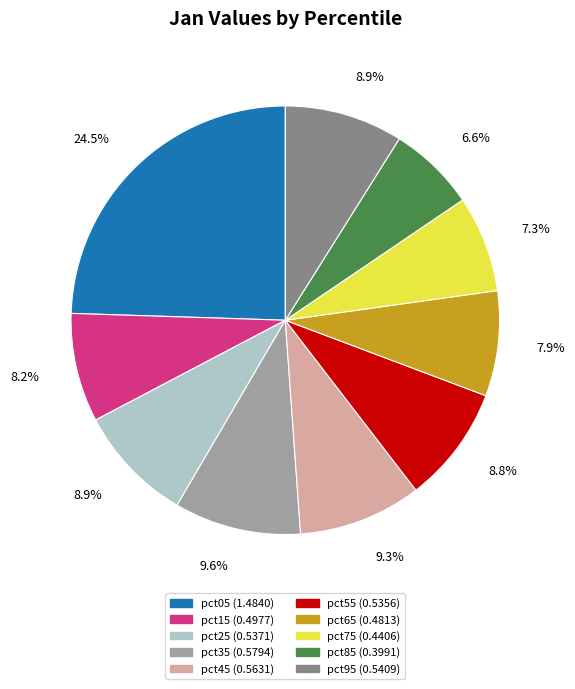

Approximately how many times larger is the value at pct25 compared to pct05?

0.4